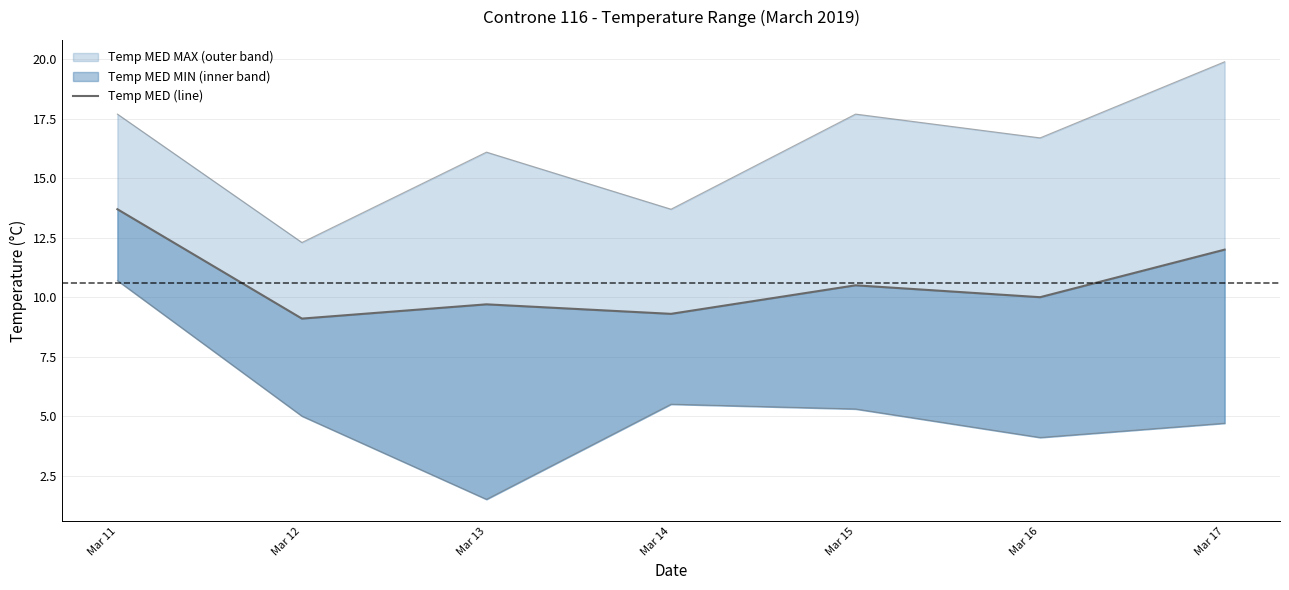

Where is the first local minimum?

Mar 12